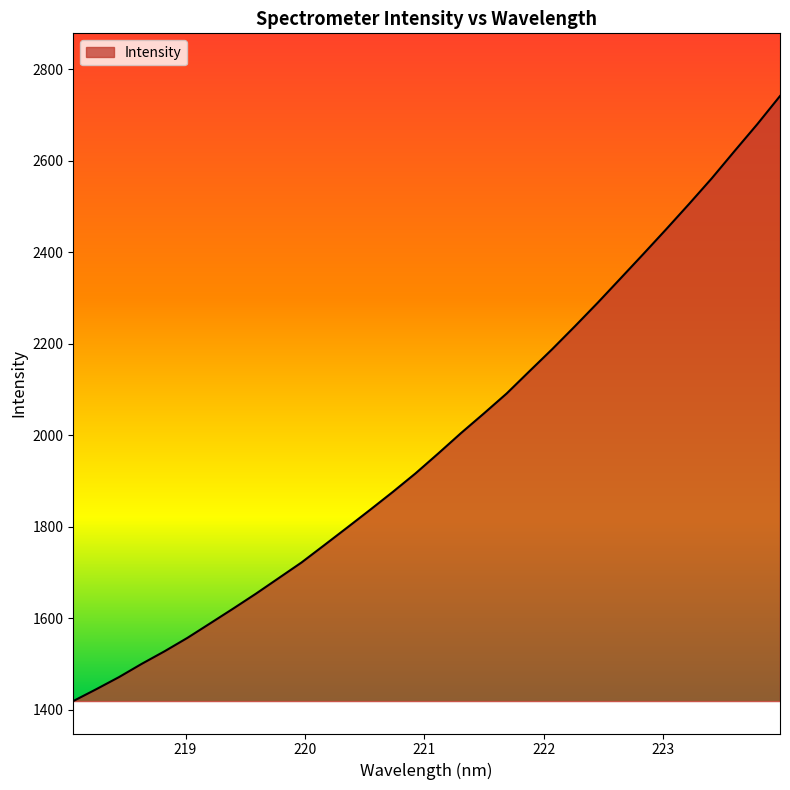

What is the minimum value shown in the chart?

1418.8